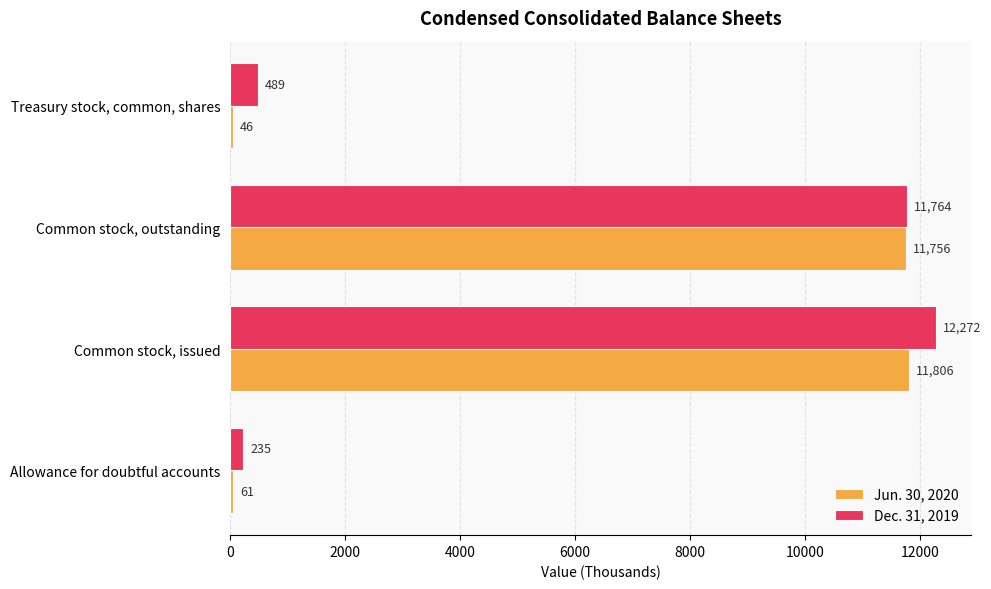

What is the maximum value for Dec. 31, 2019?

12272